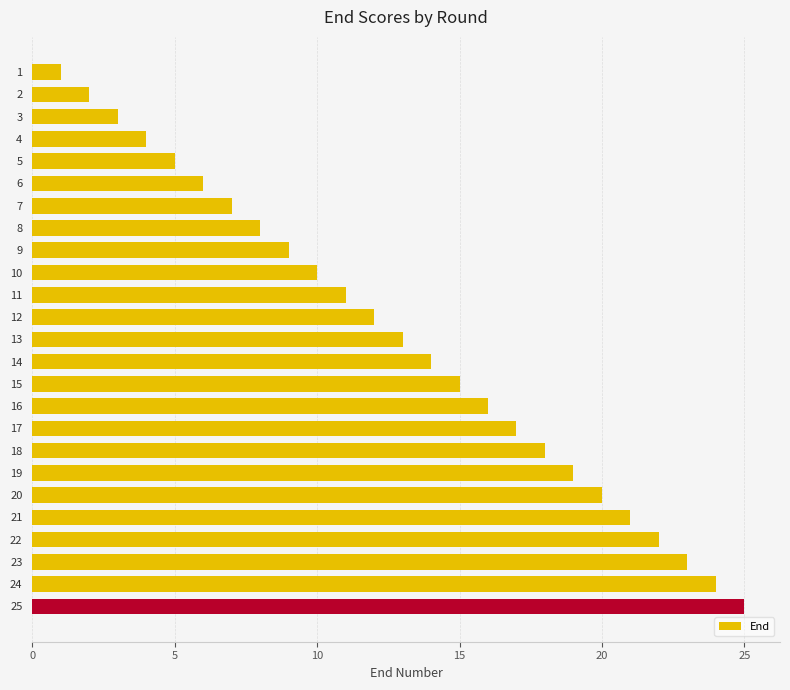

How many bars are there in total?

25